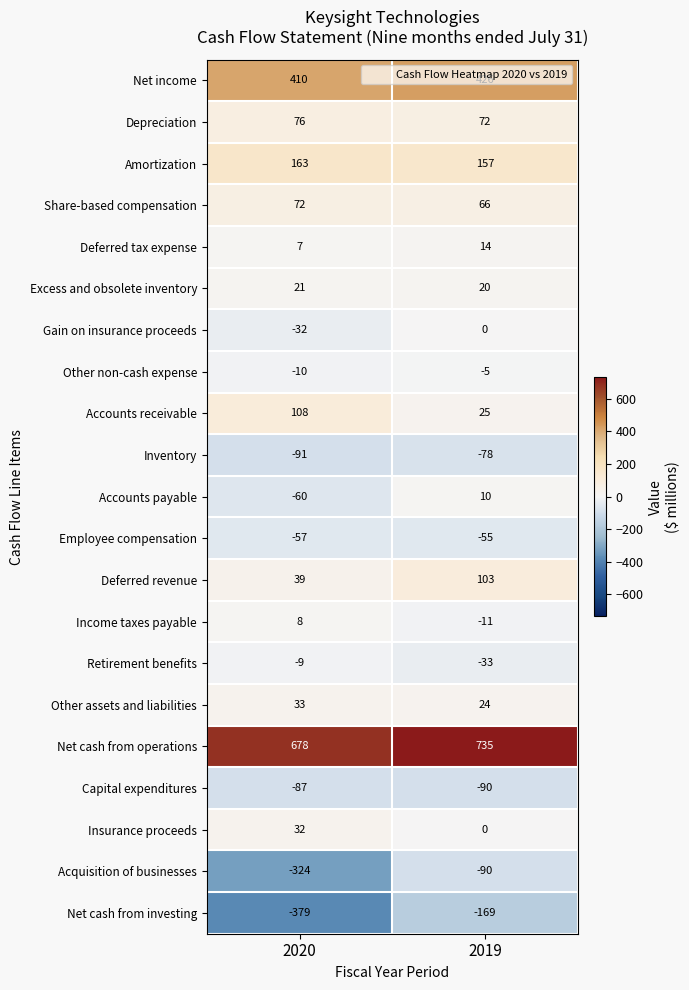

What value does the Insurance proceeds series have at 2020?

32